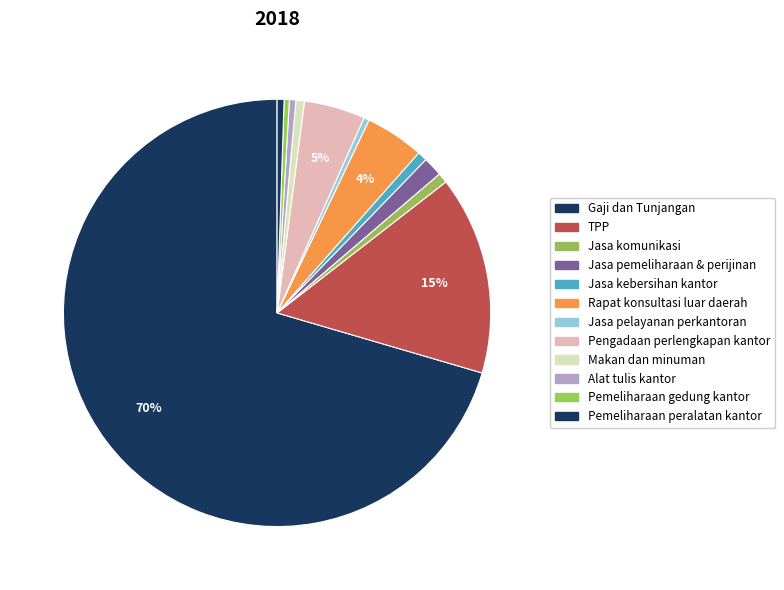

Count the number of slices in the pie.

12